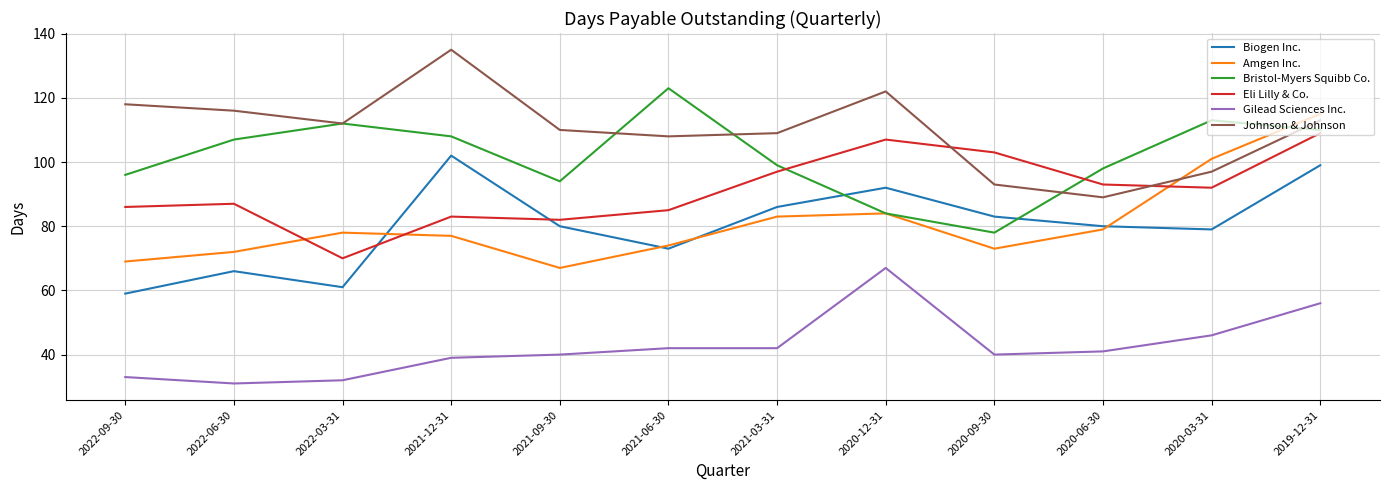

True or false: Amgen Inc. and Gilead Sciences Inc. cross at least once.

False